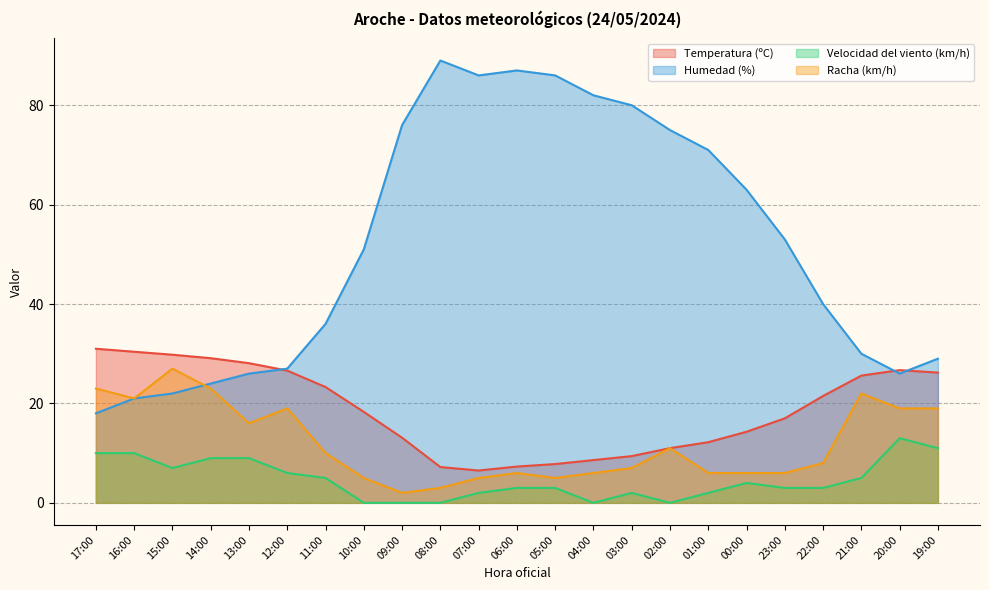

Is the value of Temperatura (ºC) at 03:00 greater than the value of Velocidad del viento (km/h) at 22:00?

Yes